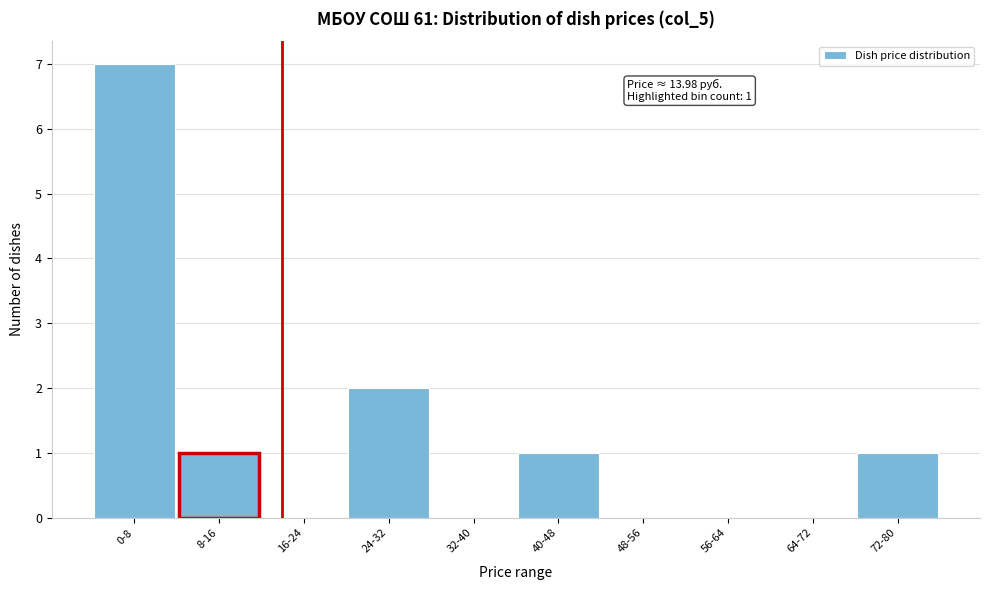

Reading right to left, extract all data points from this chart.

72-80=1	64-72=0	56-64=0	48-56=0	40-48=1	32-40=0	24-32=2	16-24=0	8-16=1	0-8=7